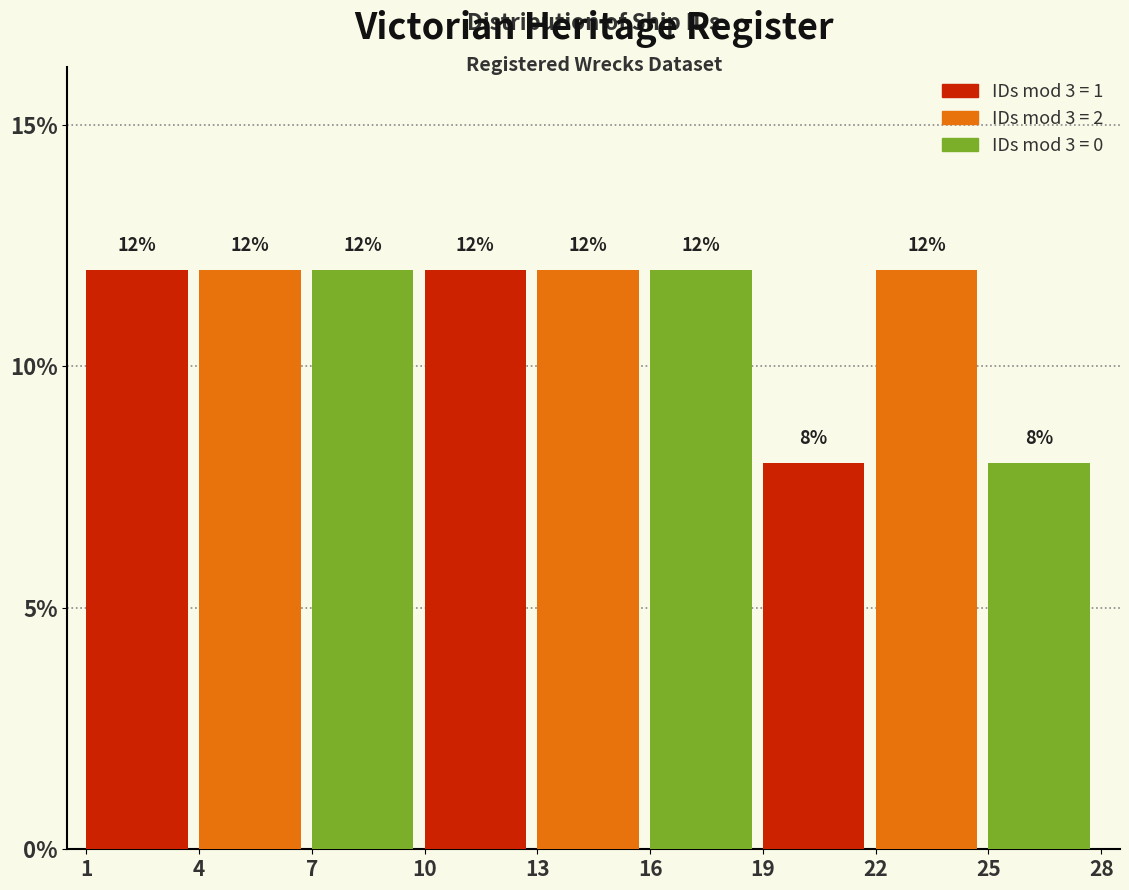

How tall is the bar that spans 7 to 10 on the x-axis?

12